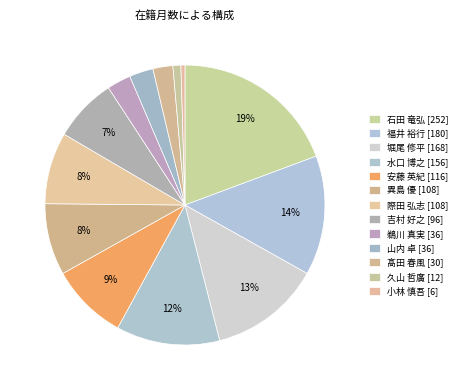

How many slices are in this pie chart?

13